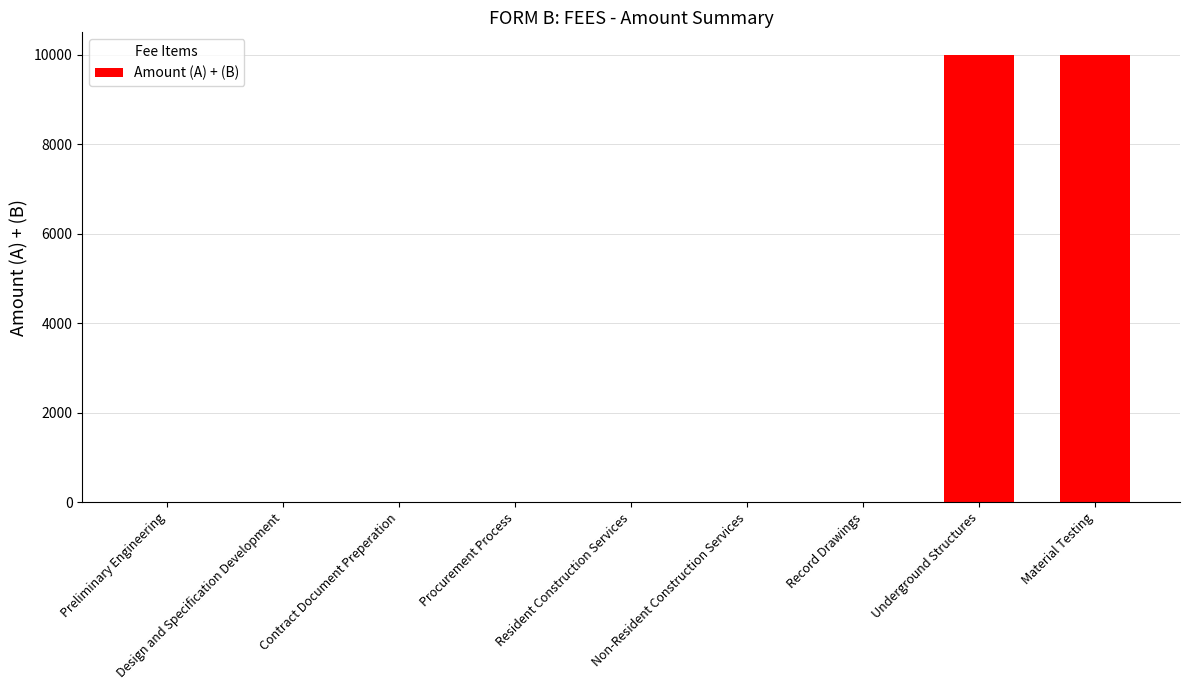

What is the maximum value shown in the chart?

10000